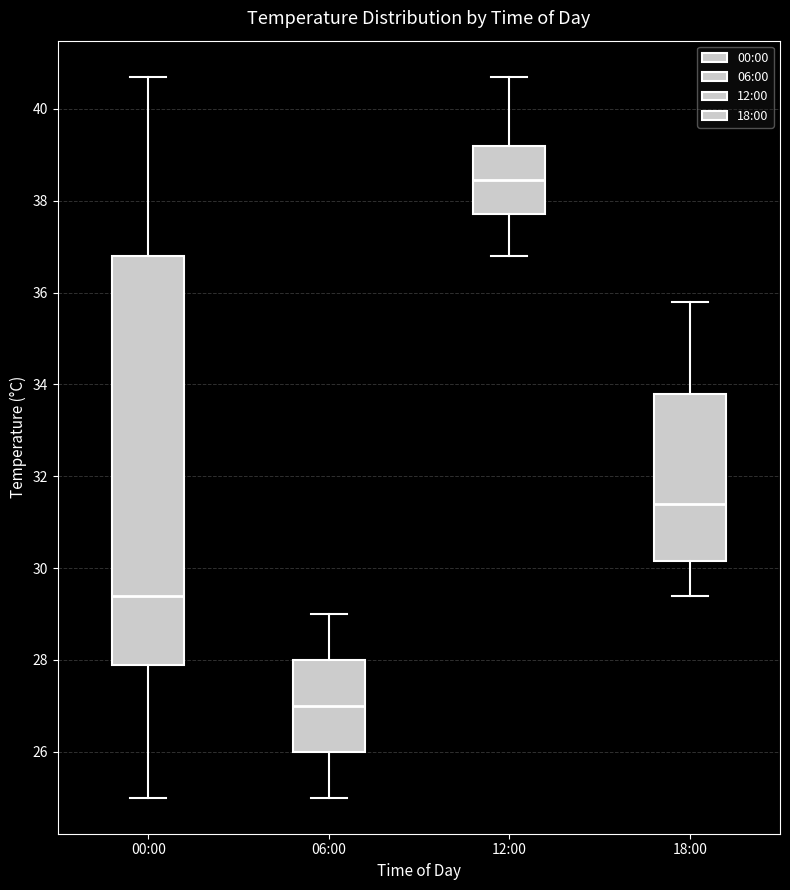

Reading left to right, transcribe this box plot: for each box, give where its median line is, the range the box spans, and where its two whiskers end, as read against the y-axis. The values are not printed on the chart, so give them approximately, as read against the axis.

00:00: median 29.4, box 28.0 to 36.8, whiskers 25.0 to 40.8
06:00: median 27.0, box 26.0 to 28.0, whiskers 25.0 to 29.0
12:00: median 38.4, box 37.8 to 39.2, whiskers 36.8 to 40.8
18:00: median 31.4, box 30.2 to 33.8, whiskers 29.4 to 35.8